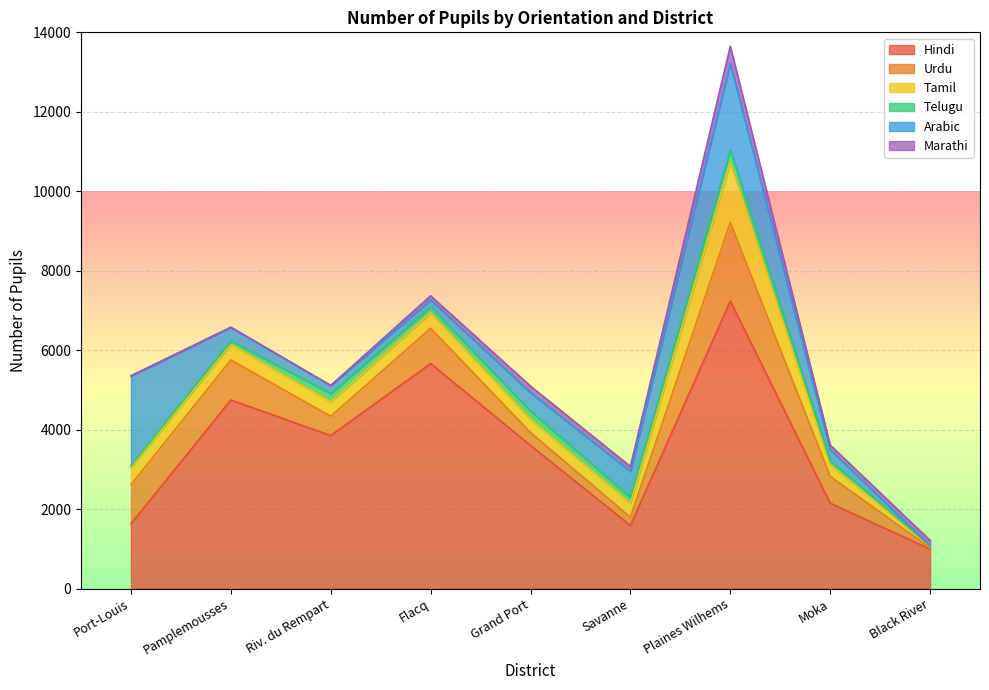

Where is the first local maximum for Marathi?

Grand Port